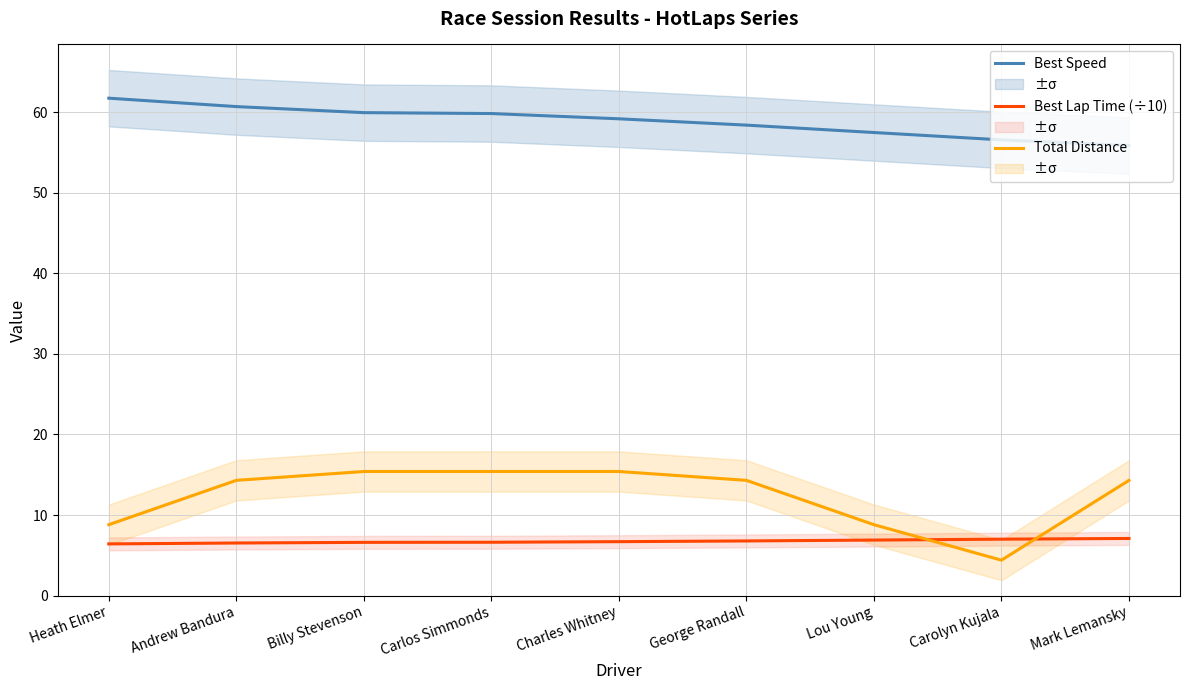

Rank the series at Charles Whitney from lowest to highest value.

Best Lap Time (÷10), Total Distance, Best Speed